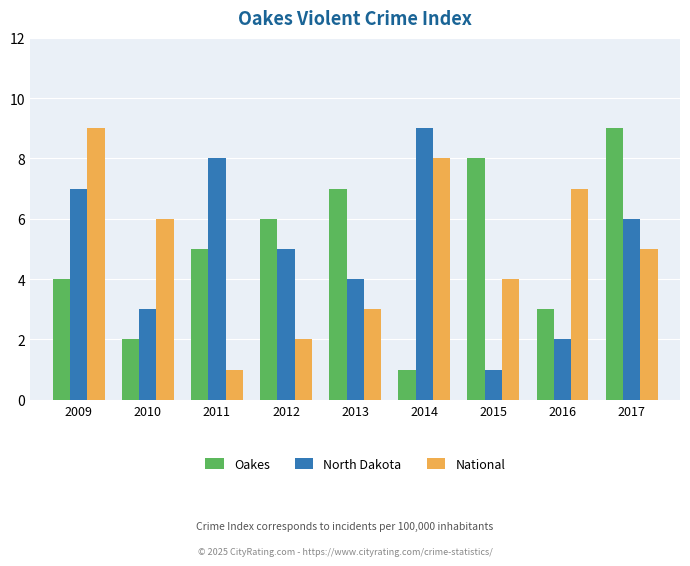

How many series are shown in this chart?

3